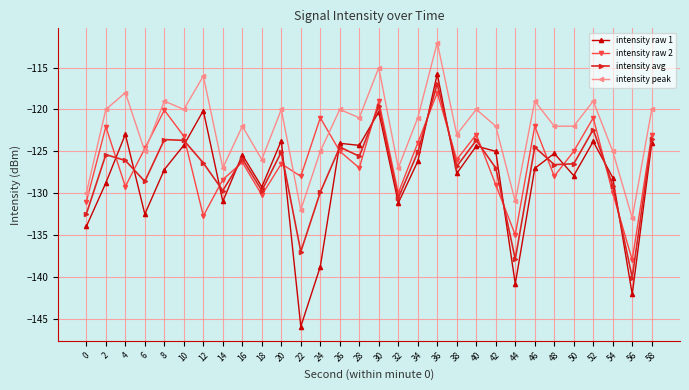

Which category has the lowest value in the intensity peak series?

56